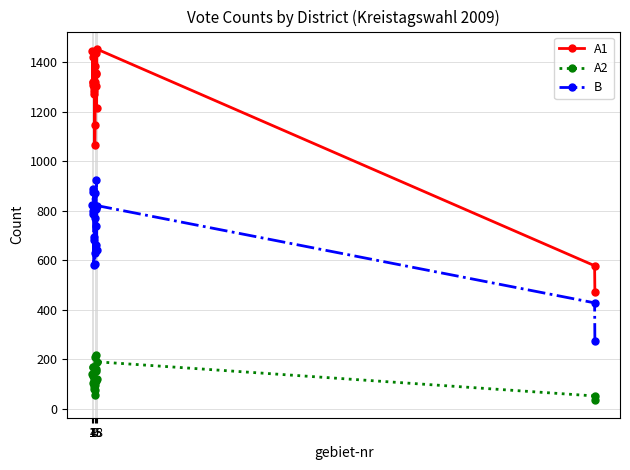

List the series in order of their overall mean, highest first.

A1, B, A2